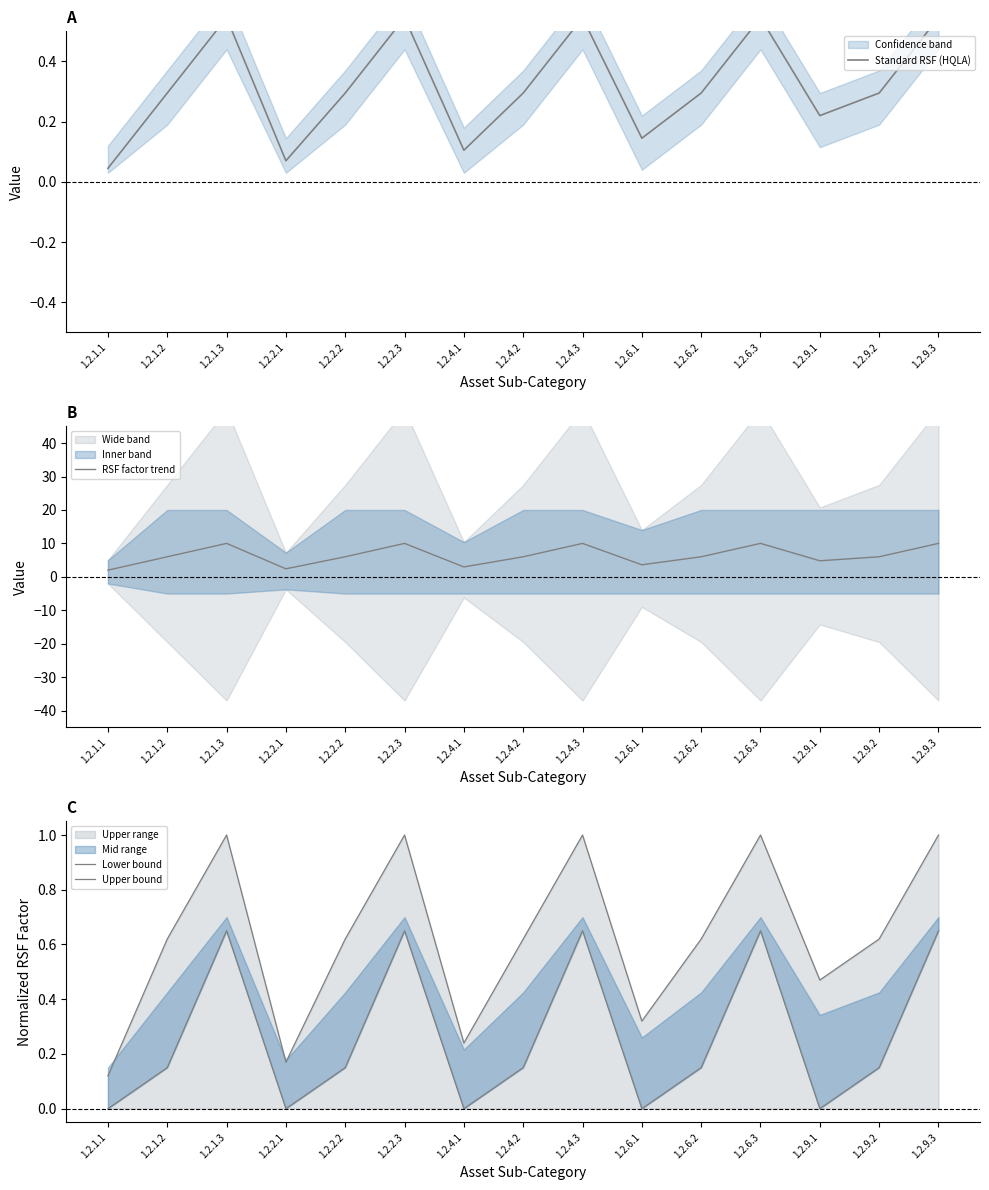

True or false: Standard RSF (HQLA) has more than 0 points higher than both neighbors.

True